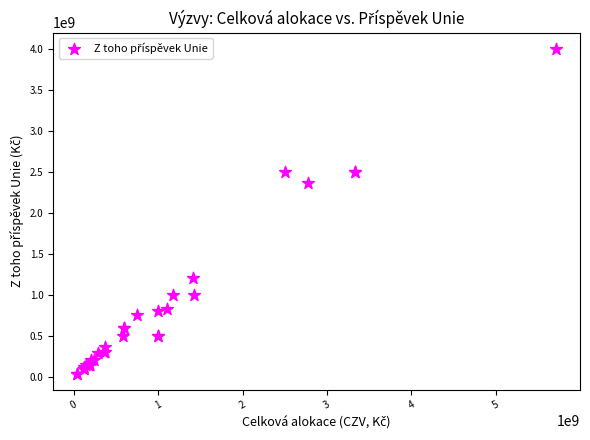

What Y value in the scatter plot is closest to 2020000000?

2360000000